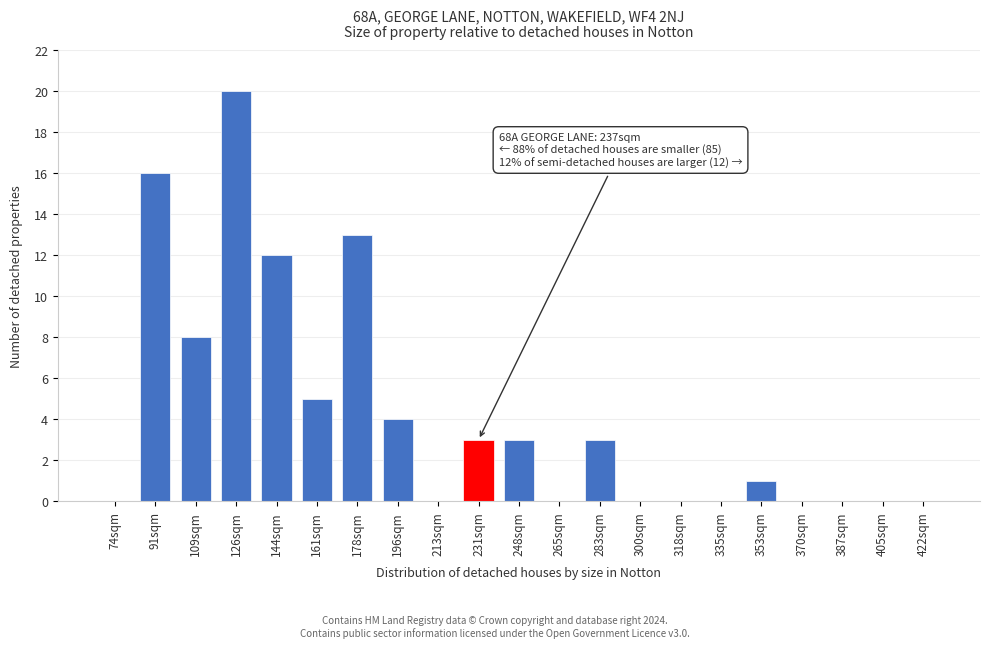

Reading left to right, transcribe all the data shown in this chart.

74sqm=0	91sqm=16	109sqm=8	126sqm=20	144sqm=12	161sqm=5	178sqm=13	196sqm=4	213sqm=0	231sqm=3	248sqm=3	265sqm=0	283sqm=3	300sqm=0	318sqm=0	335sqm=0	353sqm=1	370sqm=0	387sqm=0	405sqm=0	422sqm=0